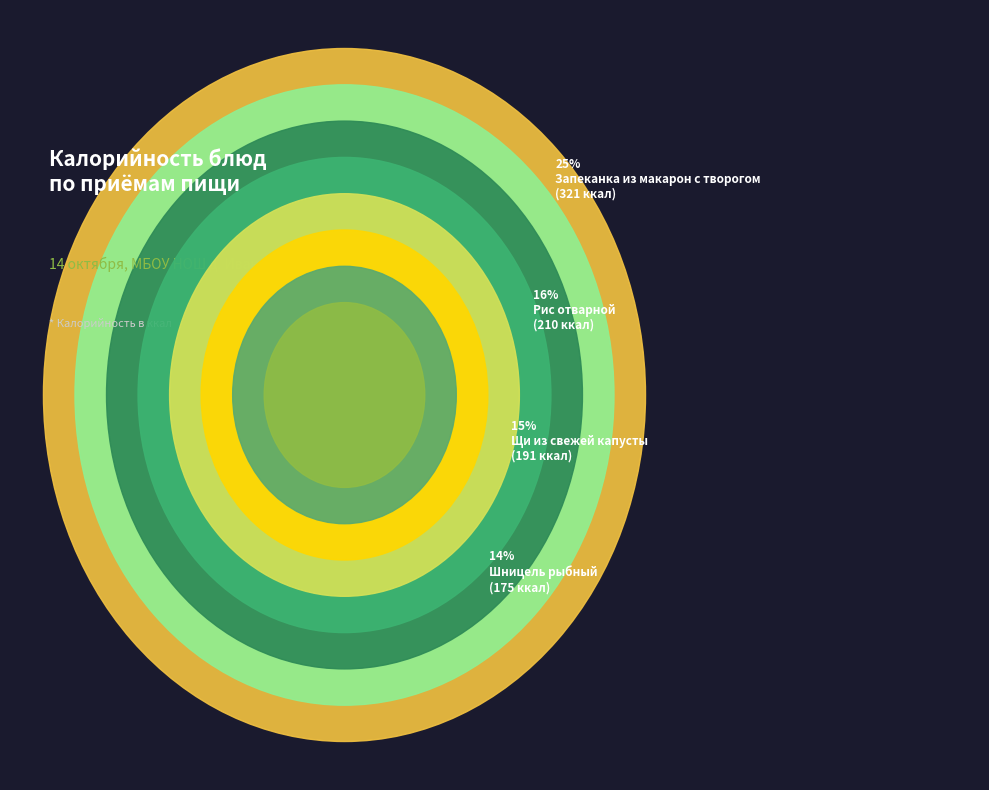

What is the smallest slice in the pie chart?

Чай с сахаром